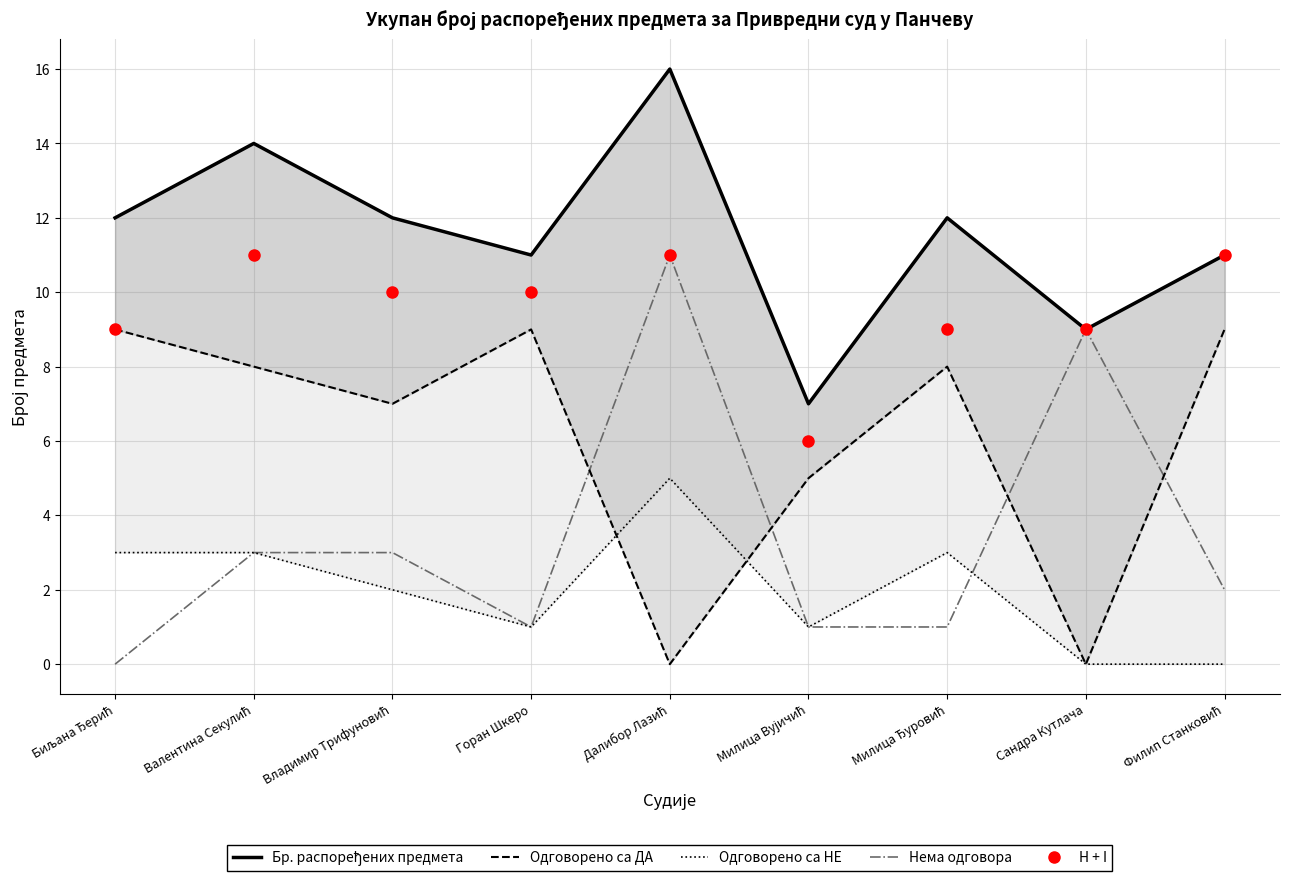

Where is the first local minimum for Одговорено са ДА?

Владимир Трифуновић